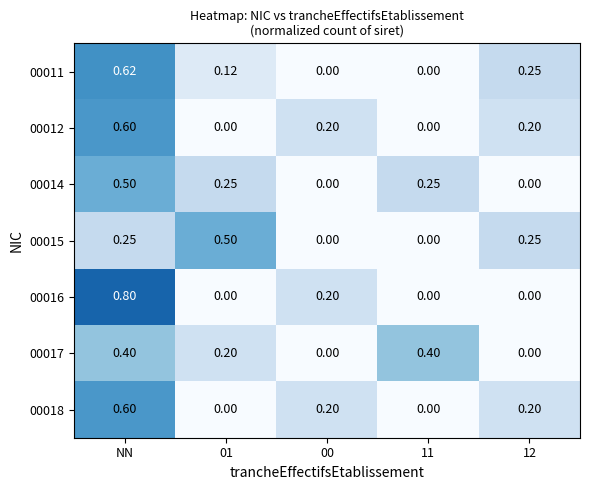

Which label corresponds to the largest value in the chart?

NN